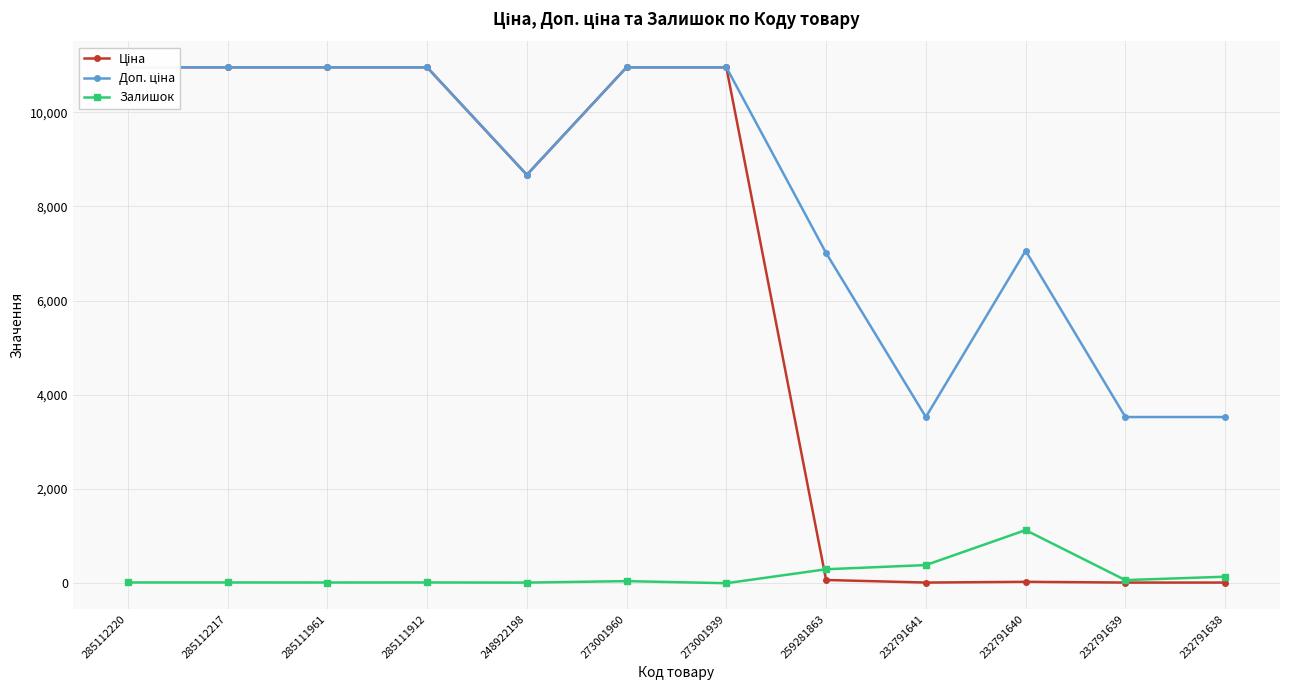

What is the sum of the Ціна values at 232791638 and 285112217?

10967.7